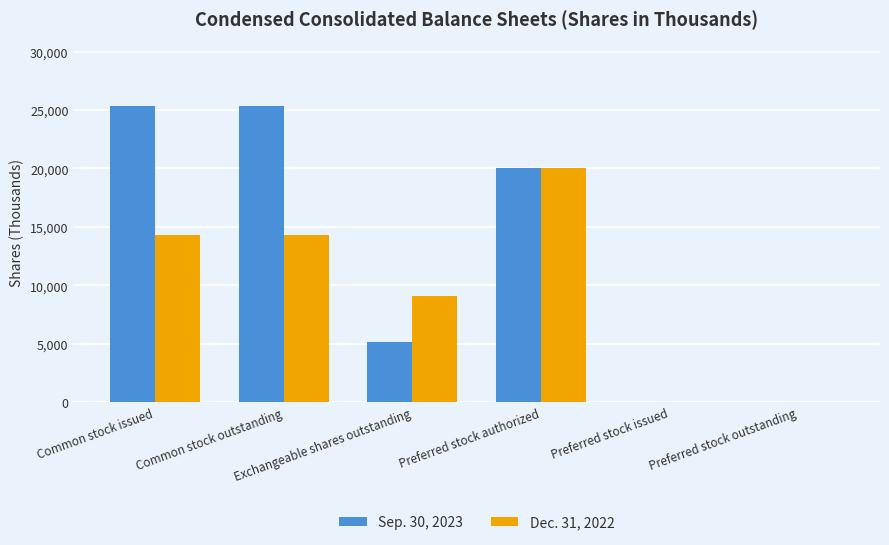

Reading left to right, list all the values displayed in this chart.

Sep. 30, 2023: Common stock issued=25308	Common stock outstanding=25308	Exchangeable shares outstanding=5106	Preferred stock authorized=20000	Preferred stock issued=0	Preferred stock outstanding=0
Dec. 31, 2022: Common stock issued=14270	Common stock outstanding=14270	Exchangeable shares outstanding=9107	Preferred stock authorized=20000	Preferred stock issued=0	Preferred stock outstanding=0